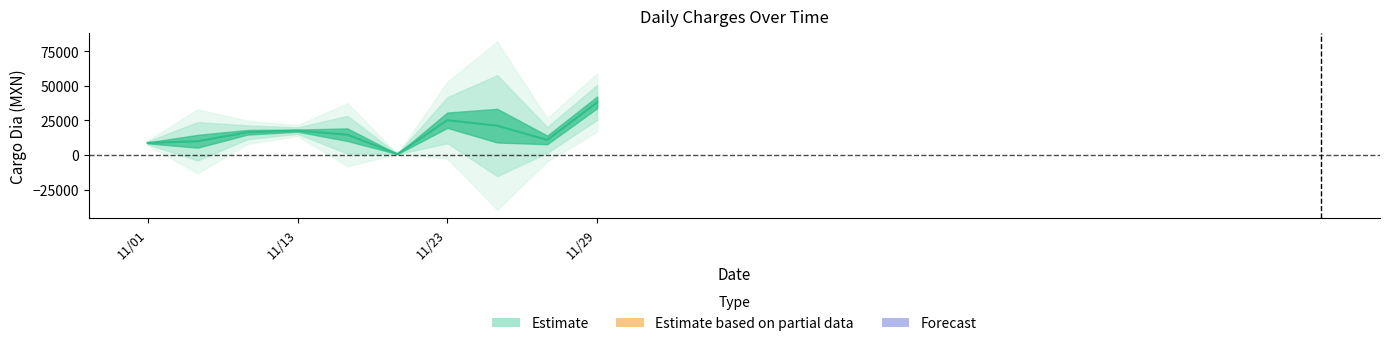

Is it true that the value at 11 is 15999.8?

True